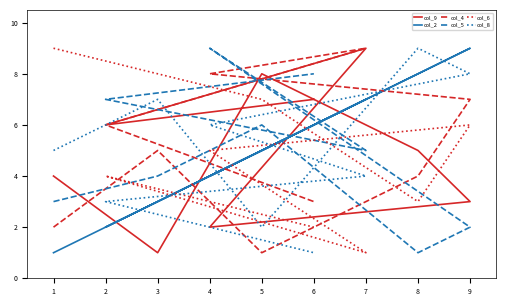

List the labels in order of col_5 value, largest first.

4, 6, 2, 5, 7, 3, 1, 9, 8